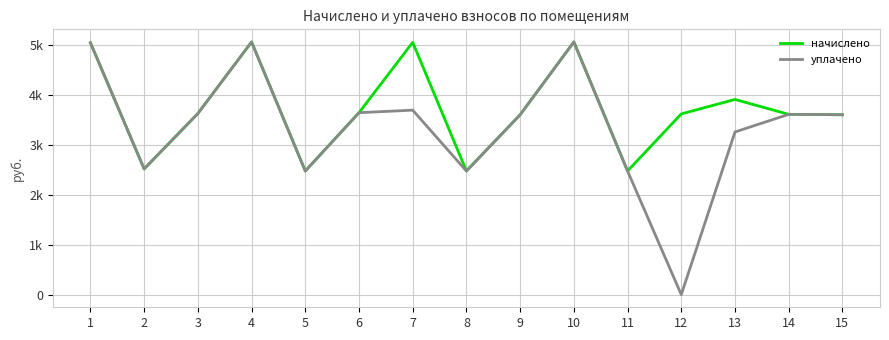

The value of начислено at 14 is 792.7. True or false?

False